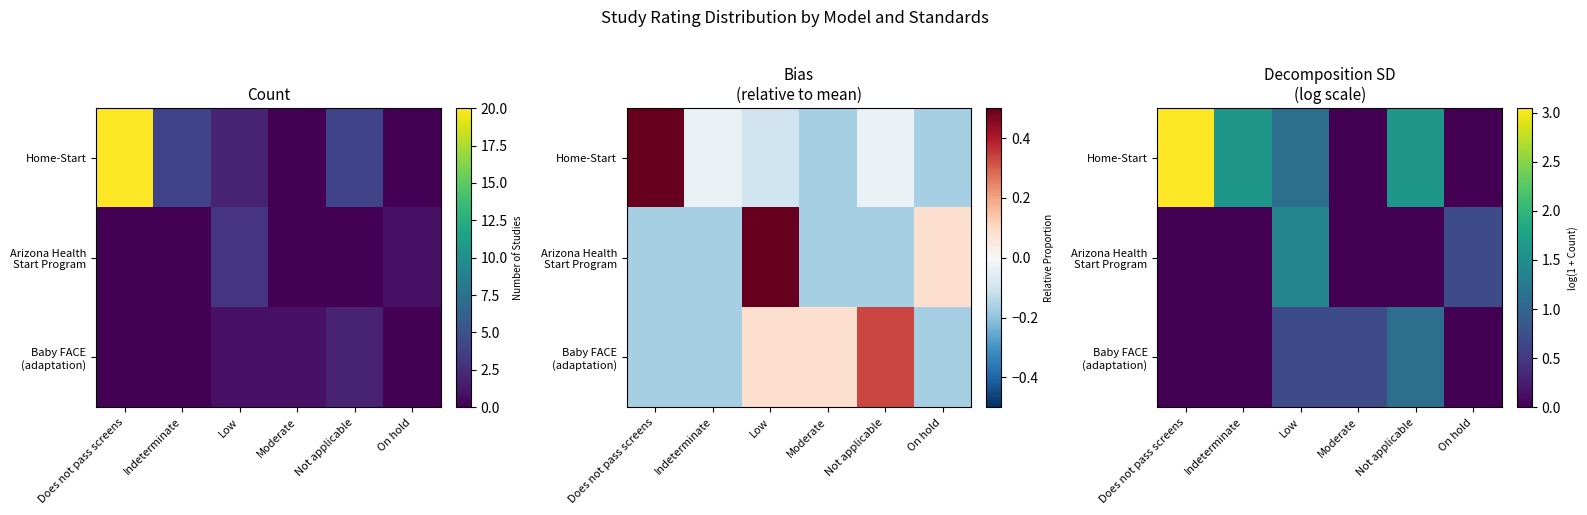

At which category does the chart reach its minimum across all series?

Moderate